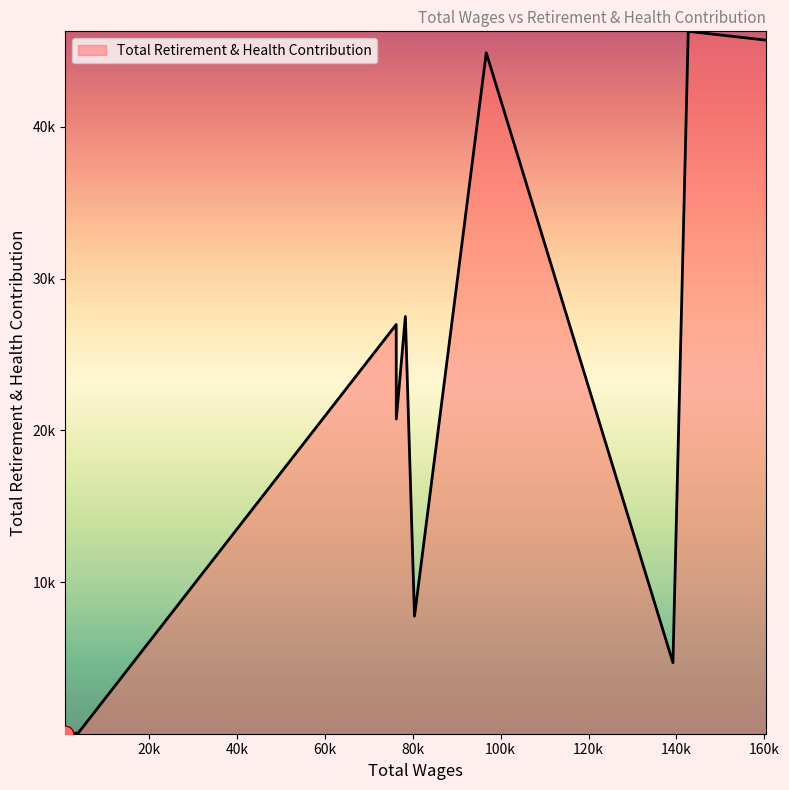

Does the chart display data point markers on the line(s)?

No